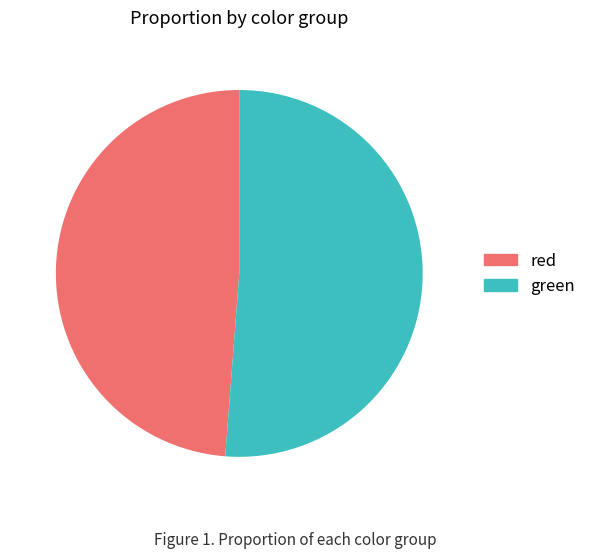

Rank the categories by value from highest to lowest.

green, red